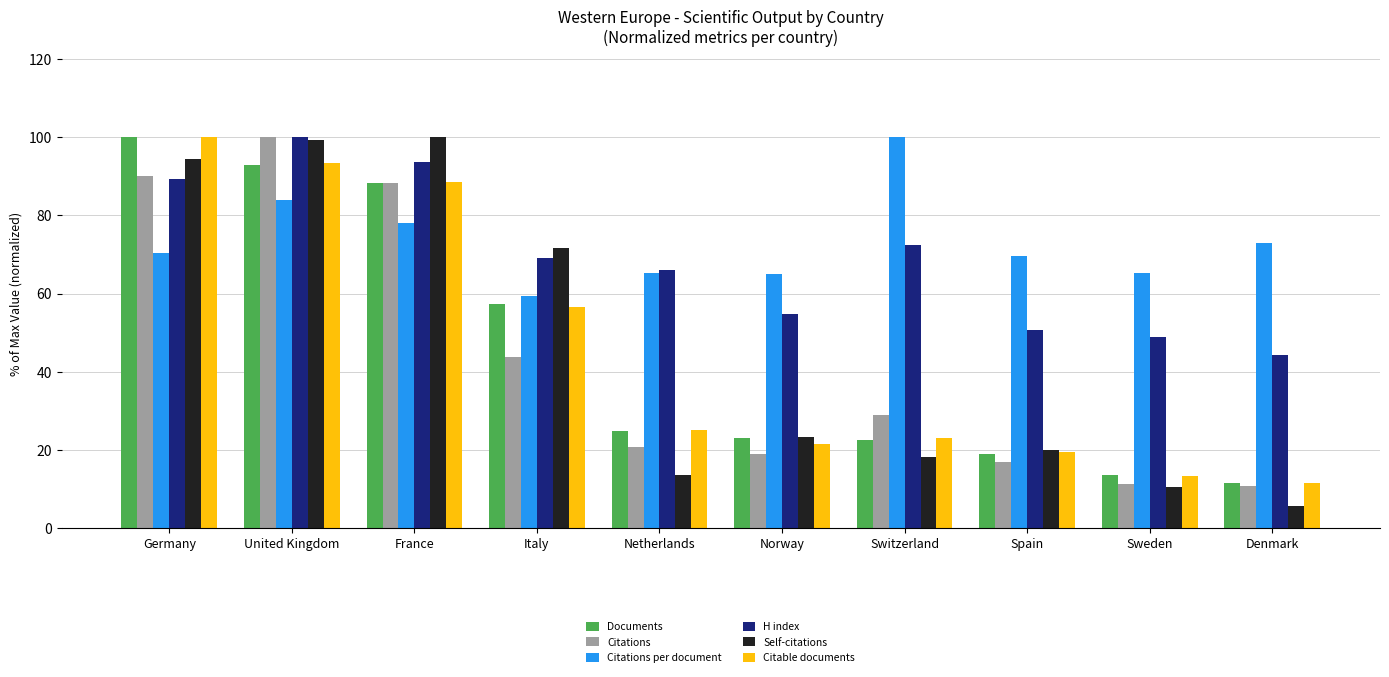

Does the chart contain stacked bars?

No